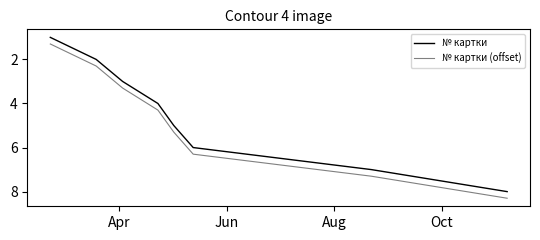

What is the maximum value shown in the chart?

8.3